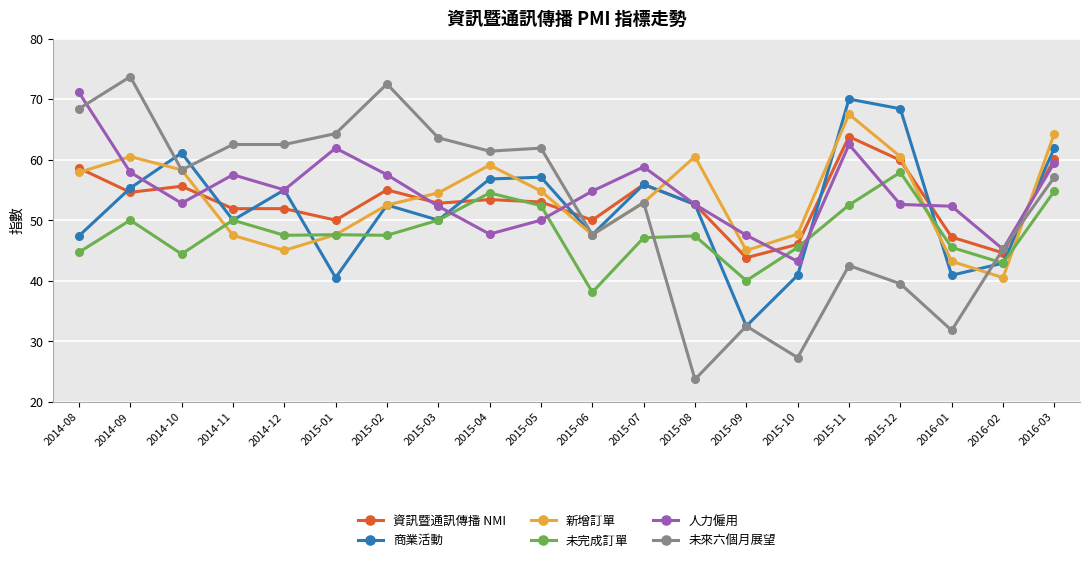

Count the number of data series in this chart.

6